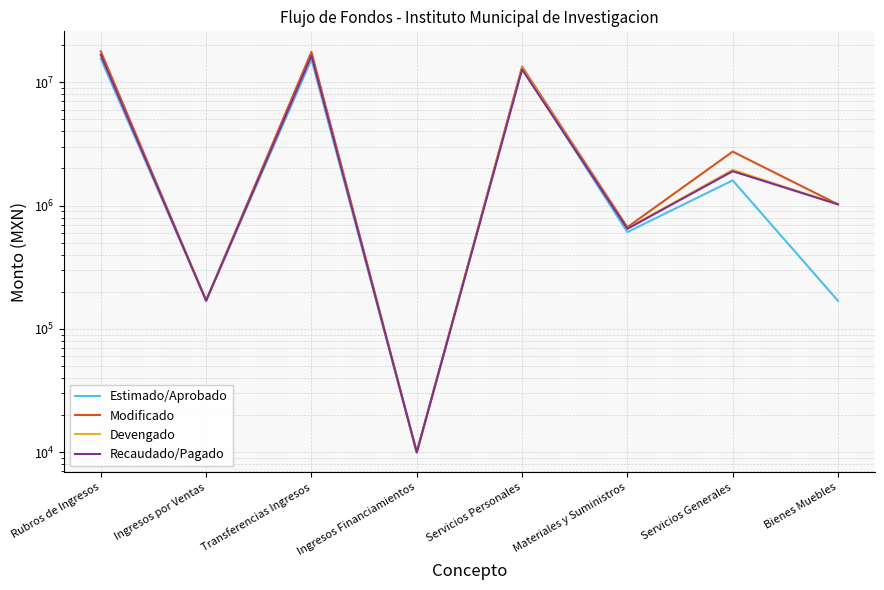

Does the chart display data point markers on the line(s)?

No